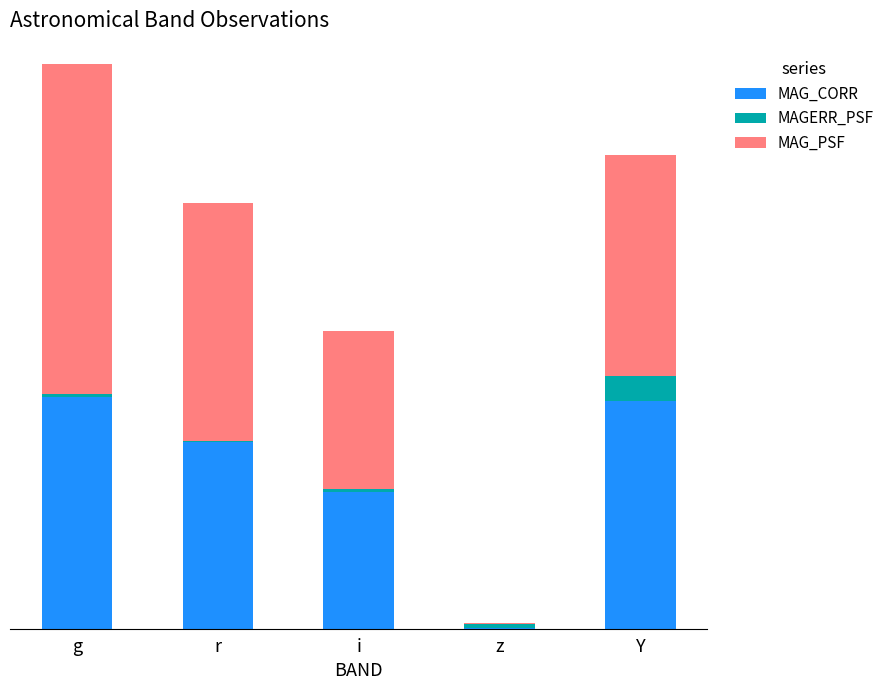

The value of MAG_PSF at i is 0.2. True or false?

True